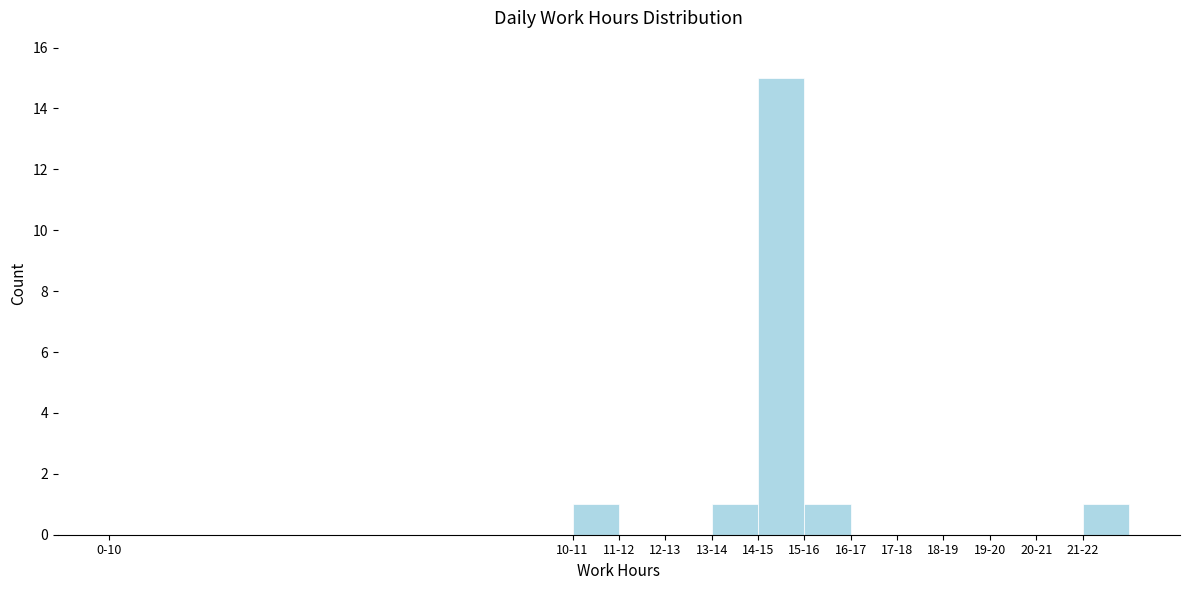

Reading right to left, transcribe all the data shown in this chart.

21-22=1	20-21=0	19-20=0	18-19=0	17-18=0	16-17=0	15-16=1	14-15=15	13-14=1	12-13=0	11-12=0	10-11=1	0-10=0